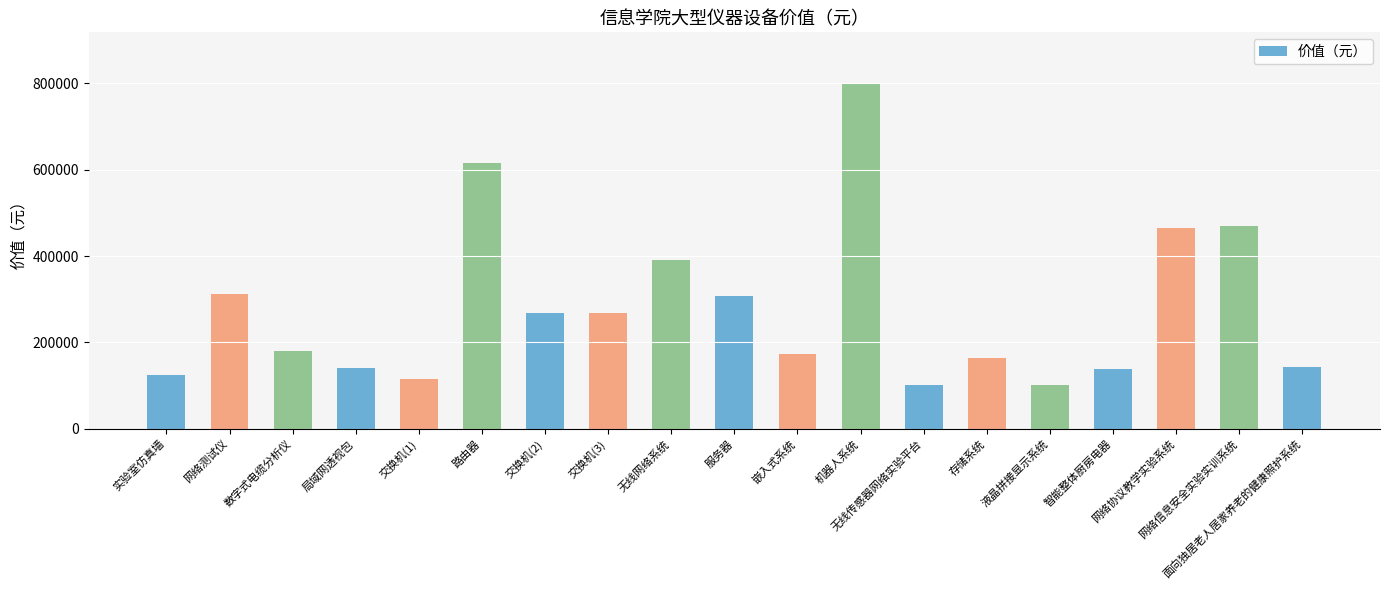

What is the greatest value displayed?

798681.0